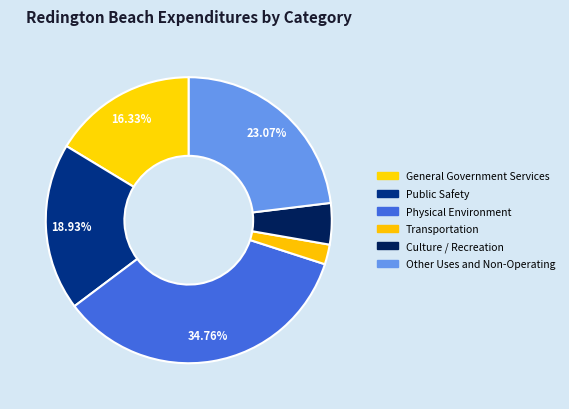

Which category has the smallest portion of the pie?

Transportation